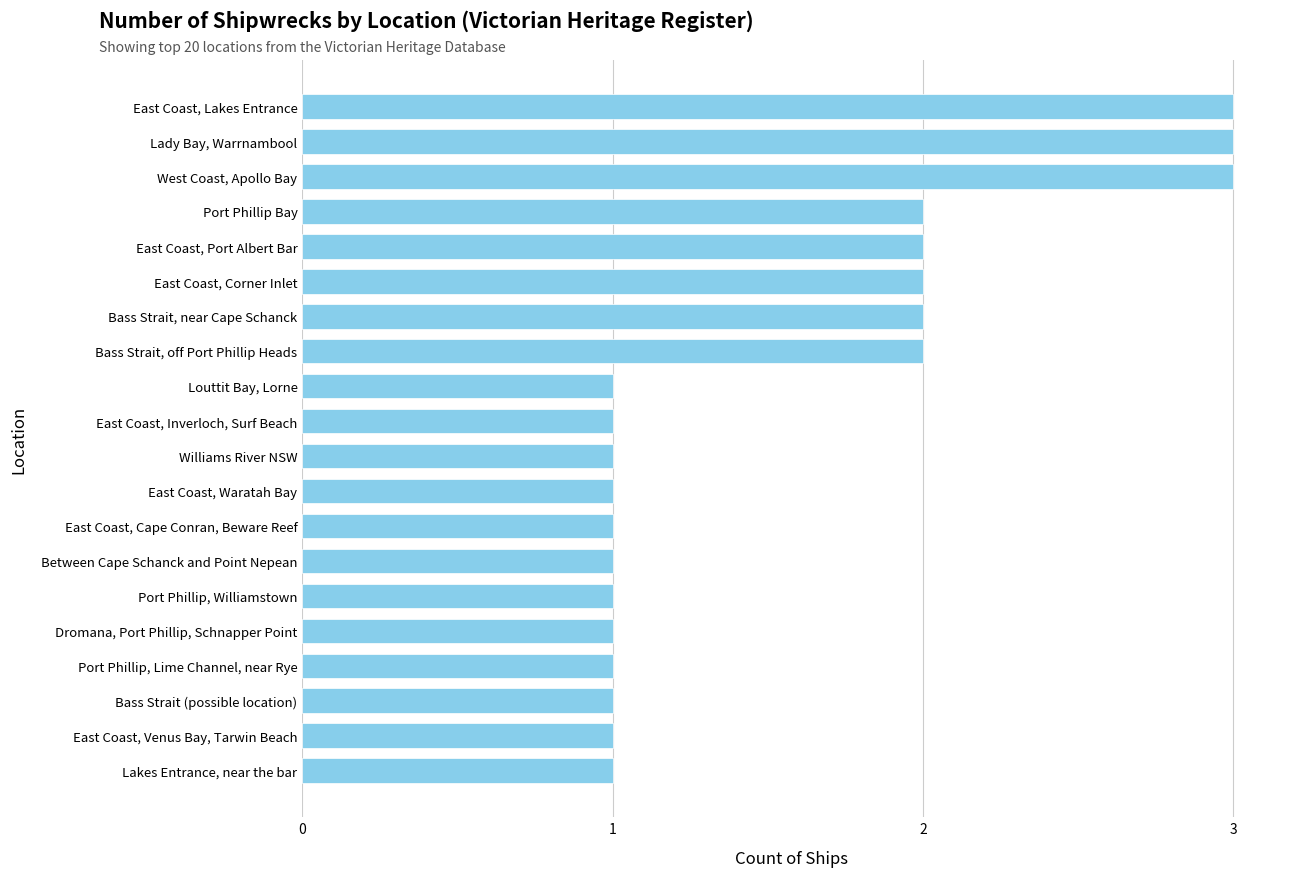

What is the difference between the maximum and second lowest values?

2